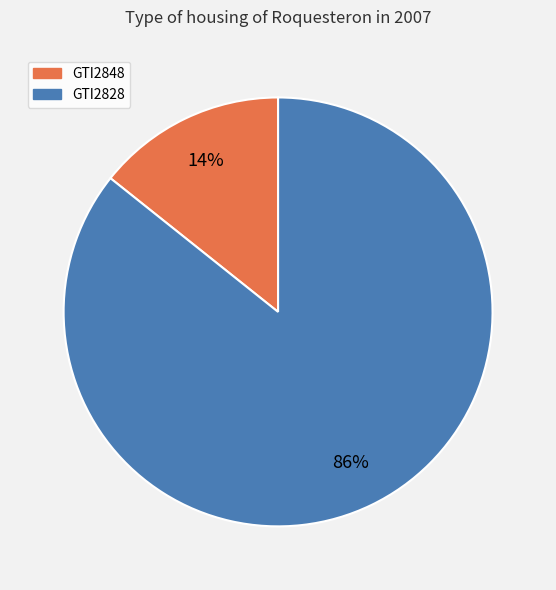

Which slice is the largest?

GTI2828